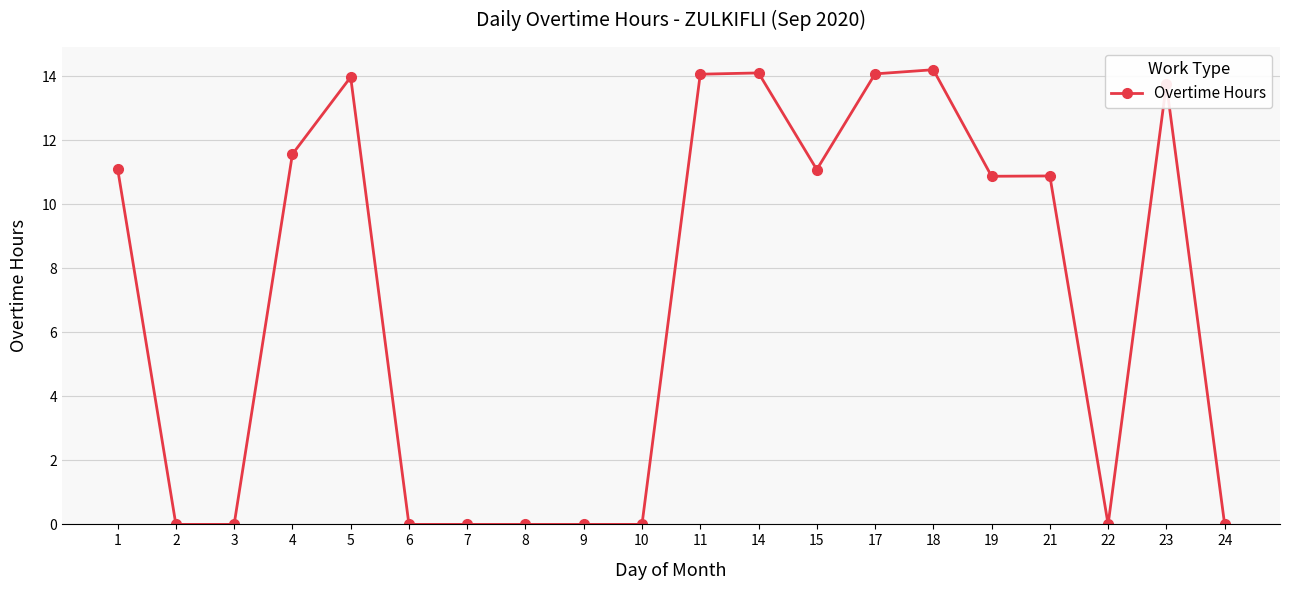

What is the maximum value shown in the chart?

14.2